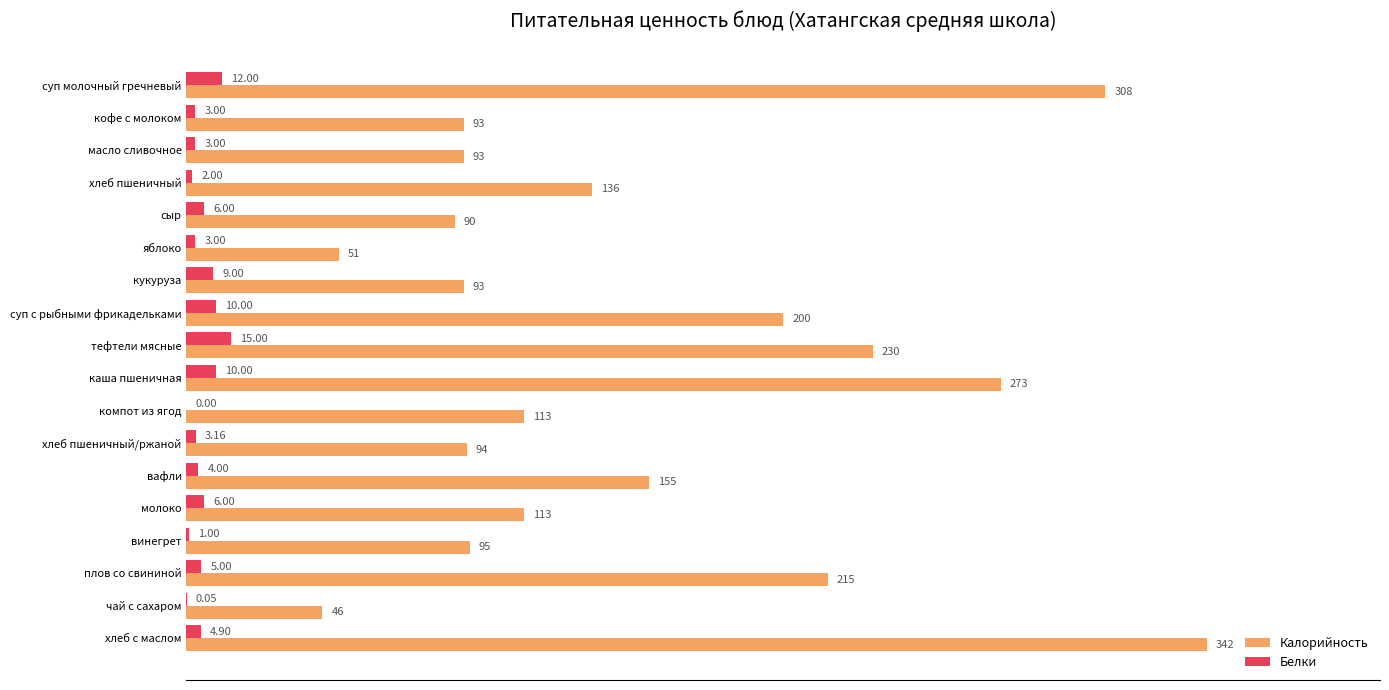

At which category does the chart reach its peak across all series?

хлеб с маслом